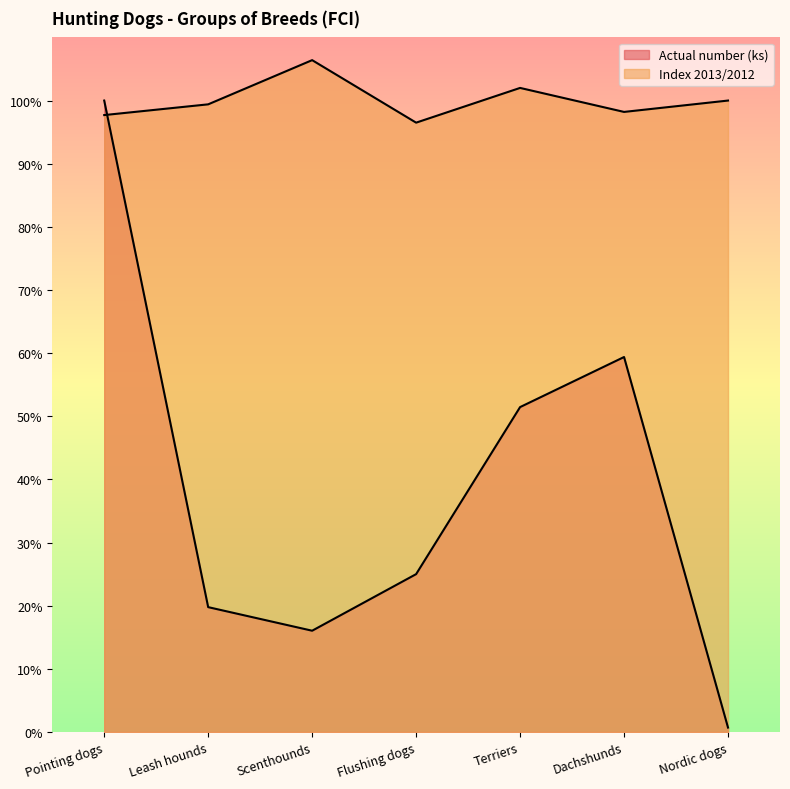

Where is the first local maximum for Index 2013/2012?

Scenthounds